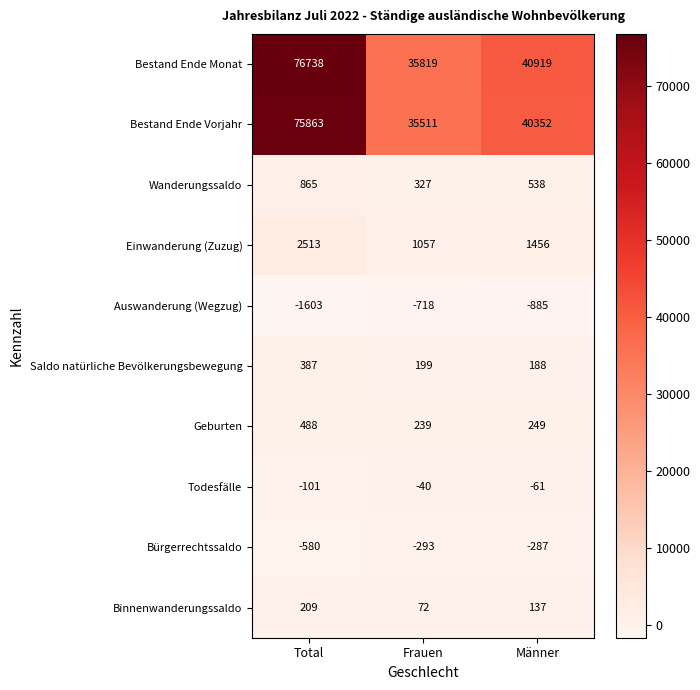

What is the difference between the maximum and second lowest values in the Geburten series?

239